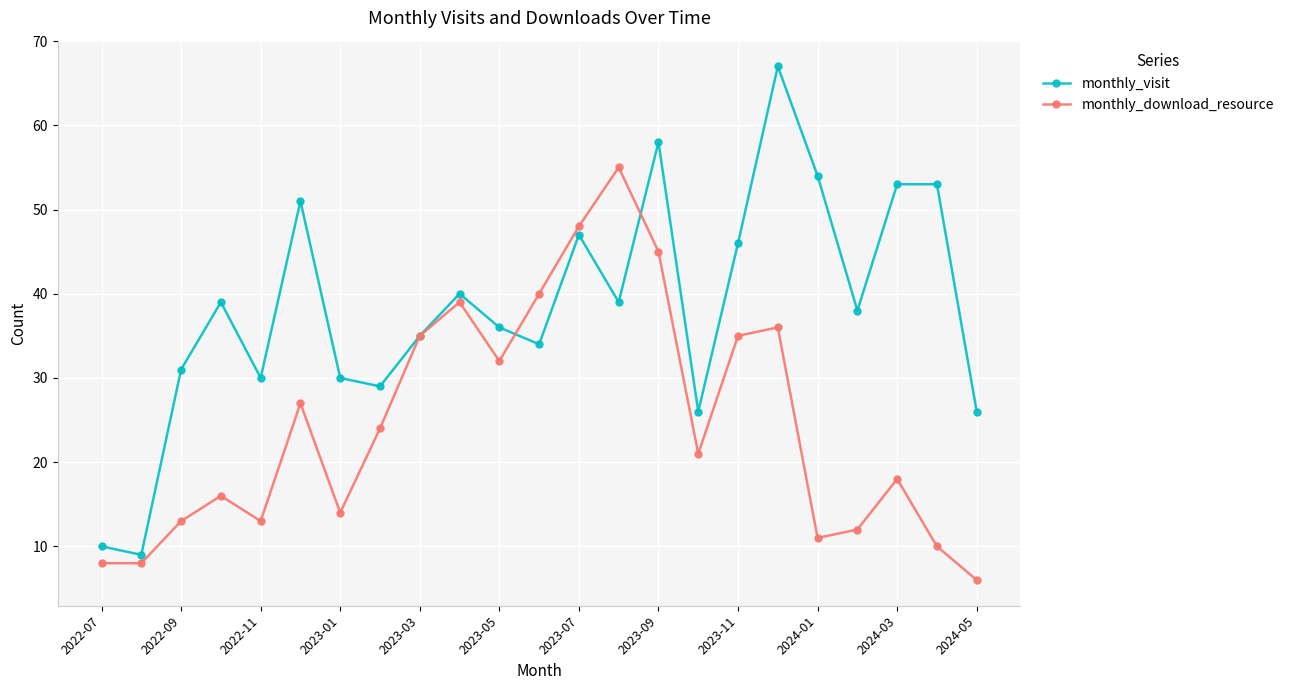

What is the value of the monthly_download_resource point at the 17th from the left?

35